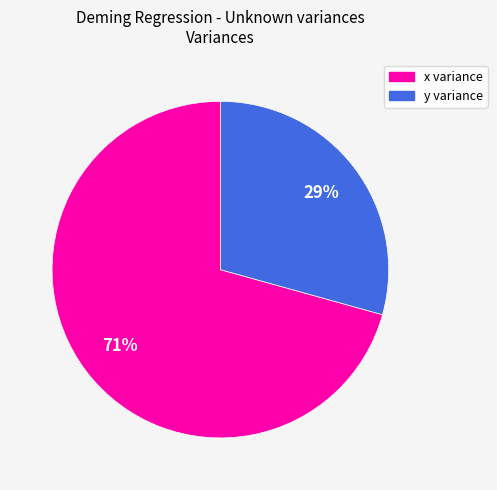

What is the ratio of the value at x to the value at y?

2.4